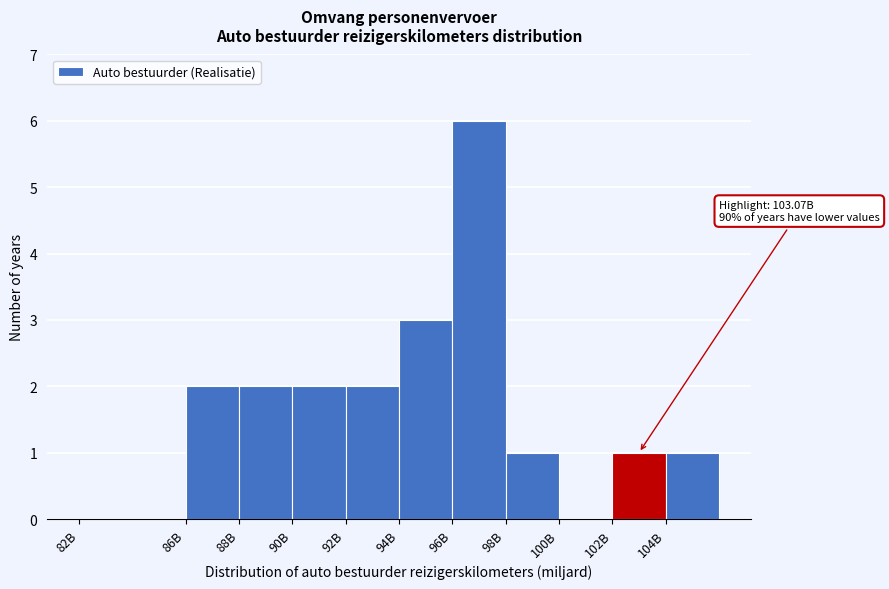

Reading left to right, extract all data points from this chart.

82B=0	86B=2	88B=2	90B=2	92B=2	94B=3	96B=6	98B=1	100B=0	102B=1	104B=1